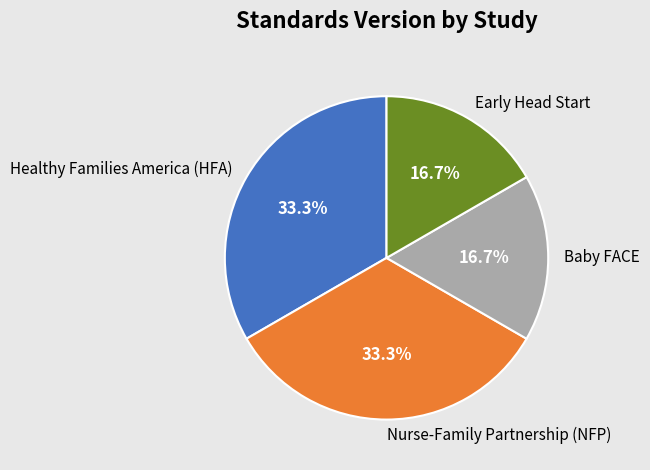

How many segments does this pie chart have?

4